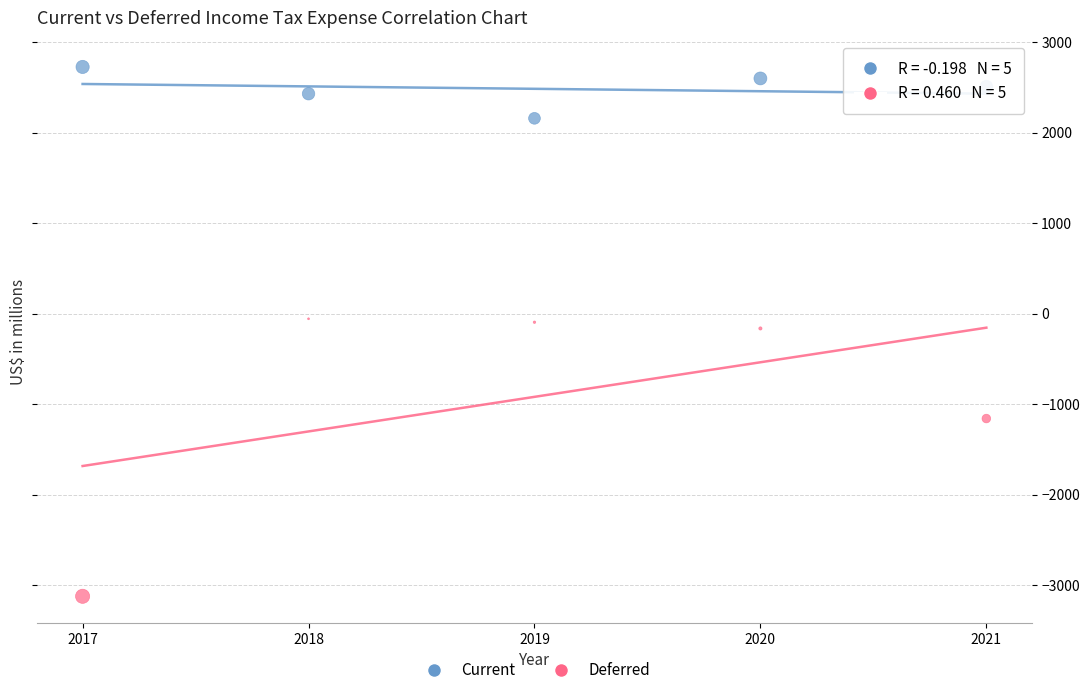

What are all the series names shown in the legend?

Current, Deferred